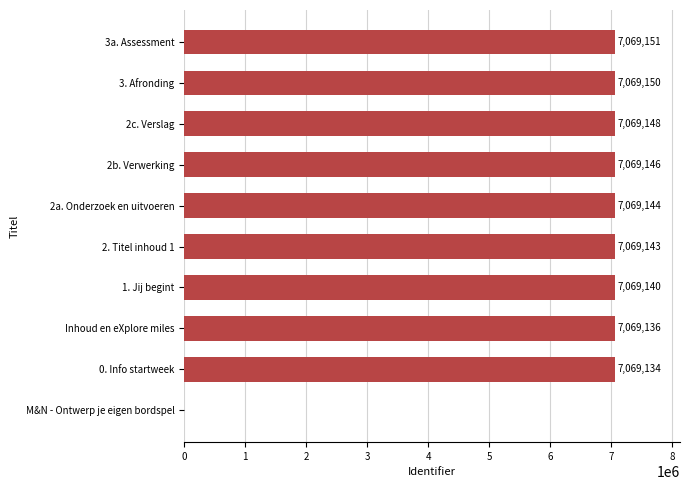

Approximately how many times larger is the value at 3. Afronding compared to 1. Jij begint?

1.0